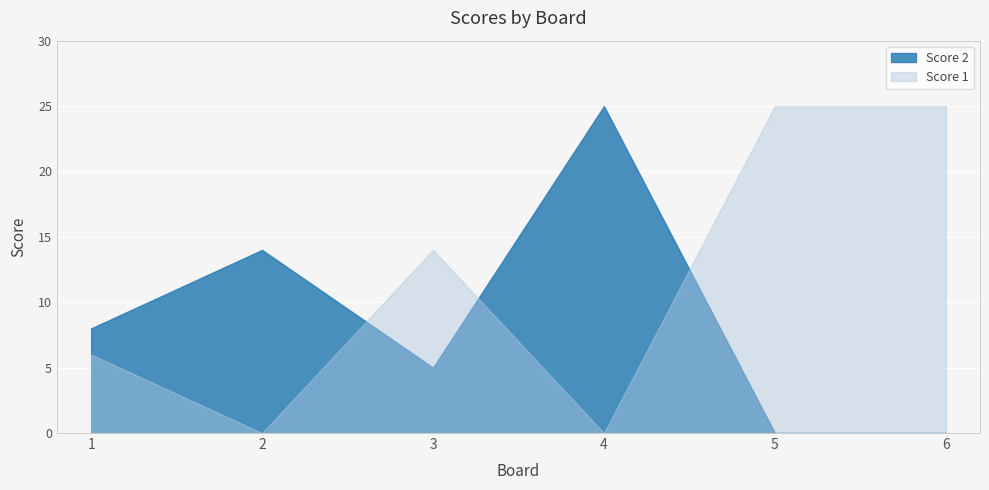

Reading left to right, list all the values displayed in this chart.

Score 1: 6	0	14	0	25	25
Score 2: 8	14	5	25	0	0